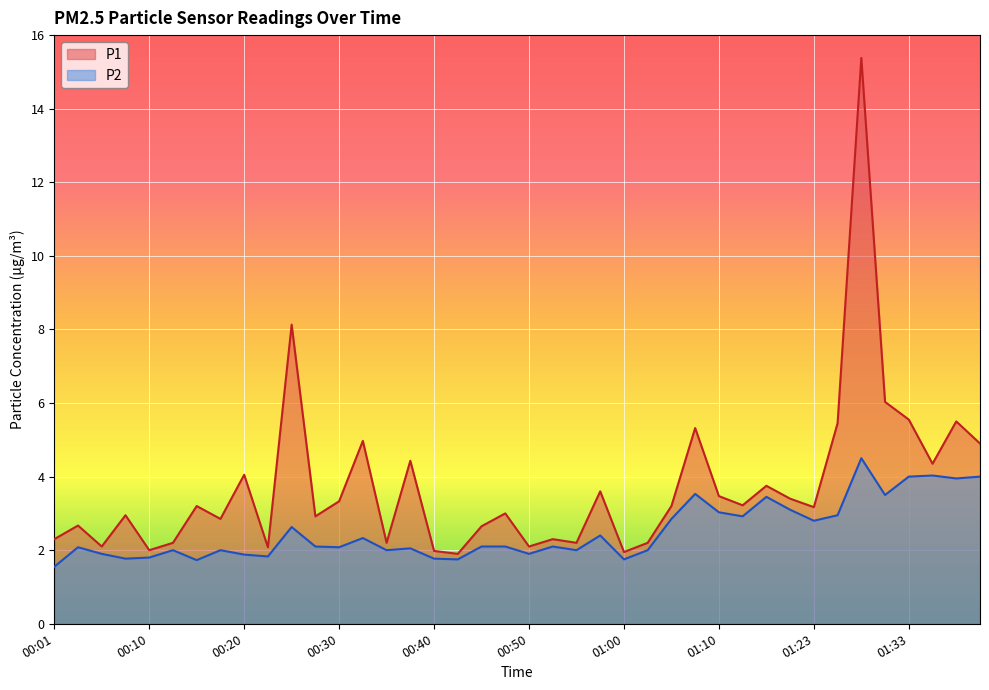

Reading right to left, list all the values displayed in this chart.

P1: 01:42=4.9	01:39=5.5	01:36=4.3	01:33=5.5	01:31=6.0	01:28=15.4	01:26=5.5	01:23=3.2	01:18=3.4	01:15=3.8	01:13=3.2	01:10=3.5	01:08=5.3	01:05=3.2	01:03=2.2	01:00=1.9	00:58=3.6	00:55=2.2	00:53=2.3	00:50=2.1	00:47=3.0	00:45=2.6	00:42=1.9	00:40=2.0	00:37=4.4	00:35=2.2	00:32=5.0	00:30=3.3	00:27=2.9	00:25=8.1	00:23=2.1	00:20=4.0	00:18=2.9	00:15=3.2	00:13=2.2	00:10=2.0	00:08=3.0	00:05=2.1	00:03=2.7	00:01=2.3
P2: 01:42=4.0	01:39=4.0	01:36=4.0	01:33=4.0	01:31=3.5	01:28=4.5	01:26=3.0	01:23=2.8	01:18=3.1	01:15=3.5	01:13=2.9	01:10=3.0	01:08=3.5	01:05=2.9	01:03=2.0	01:00=1.8	00:58=2.4	00:55=2.0	00:53=2.1	00:50=1.9	00:47=2.1	00:45=2.1	00:42=1.8	00:40=1.8	00:37=2.0	00:35=2.0	00:32=2.3	00:30=2.1	00:27=2.1	00:25=2.6	00:23=1.8	00:20=1.9	00:18=2.0	00:15=1.7	00:13=2.0	00:10=1.8	00:08=1.8	00:05=1.9	00:03=2.1	00:01=1.6